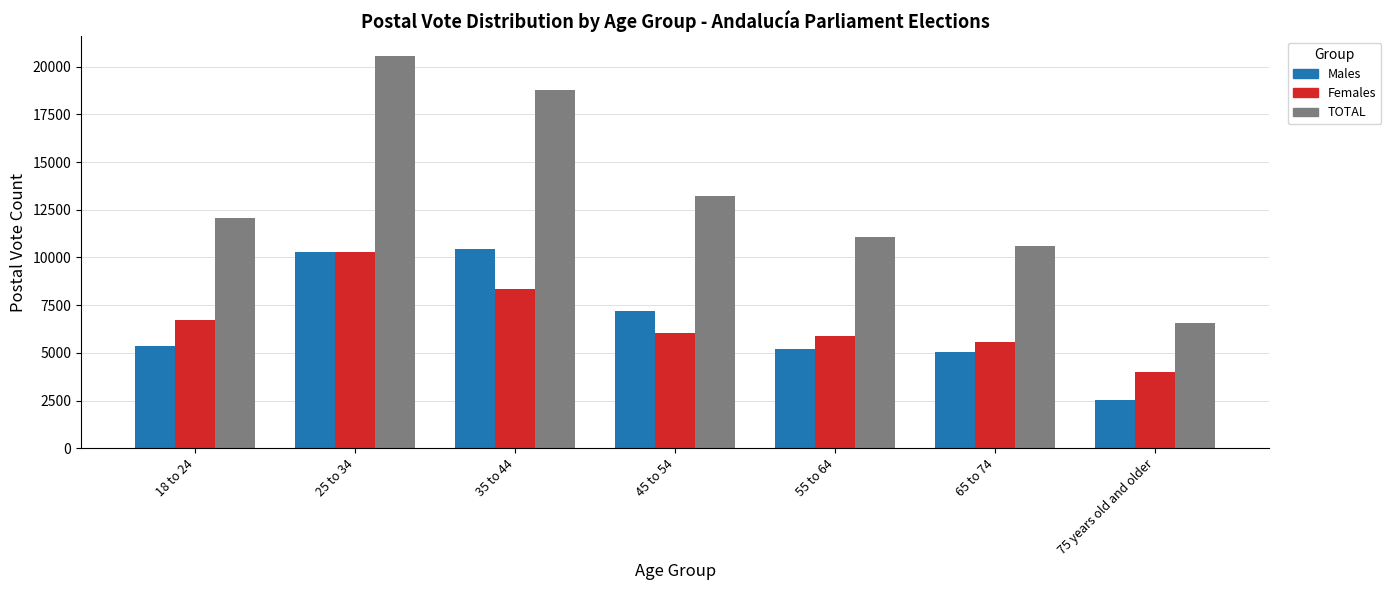

How many distinct data groups are displayed?

3